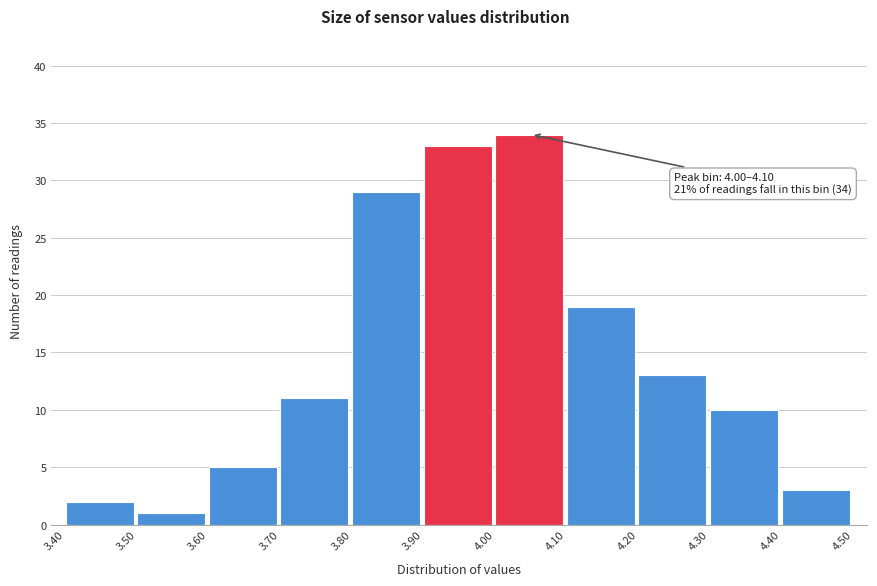

Over which range of the x-axis is the bar tallest?

4.00 to 4.10